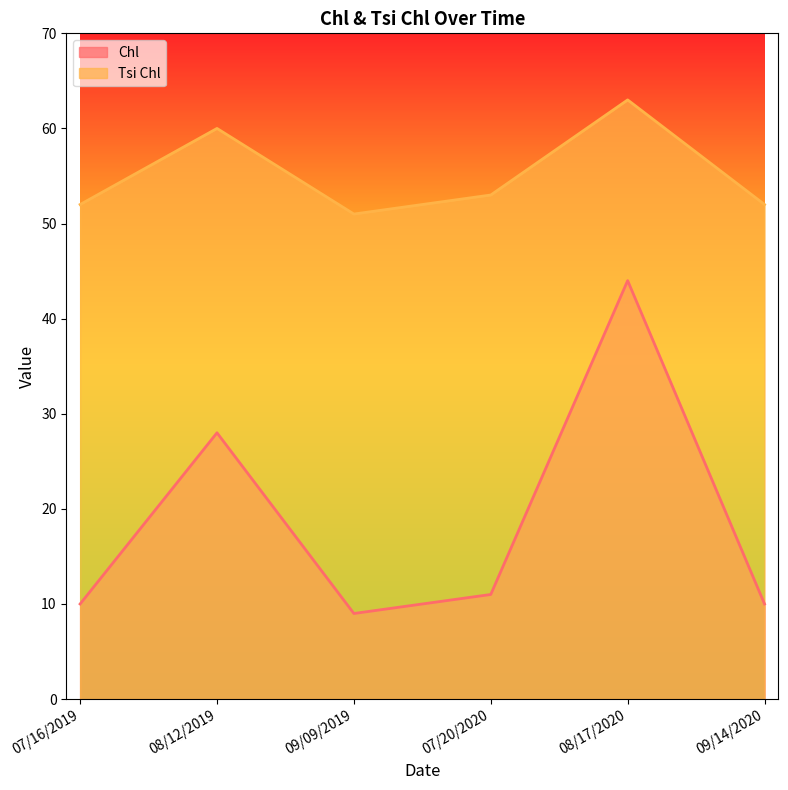

True or false: Tsi Chl has a value of 52 at 09/14/2020.

True